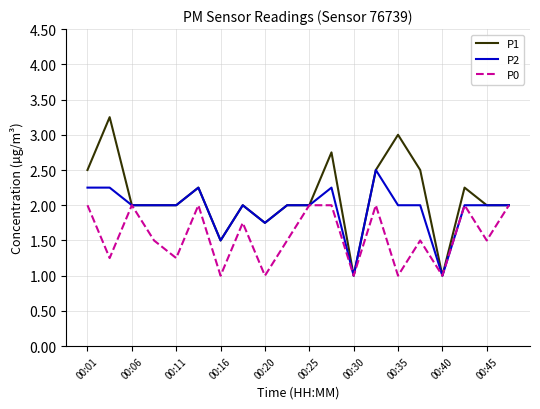

How many lines are shown in the chart?

3